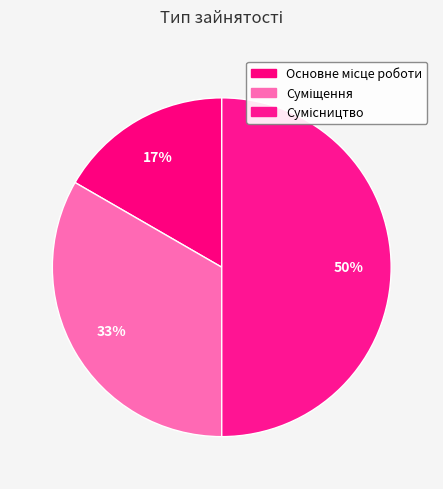

Does any single category account for the majority?

No